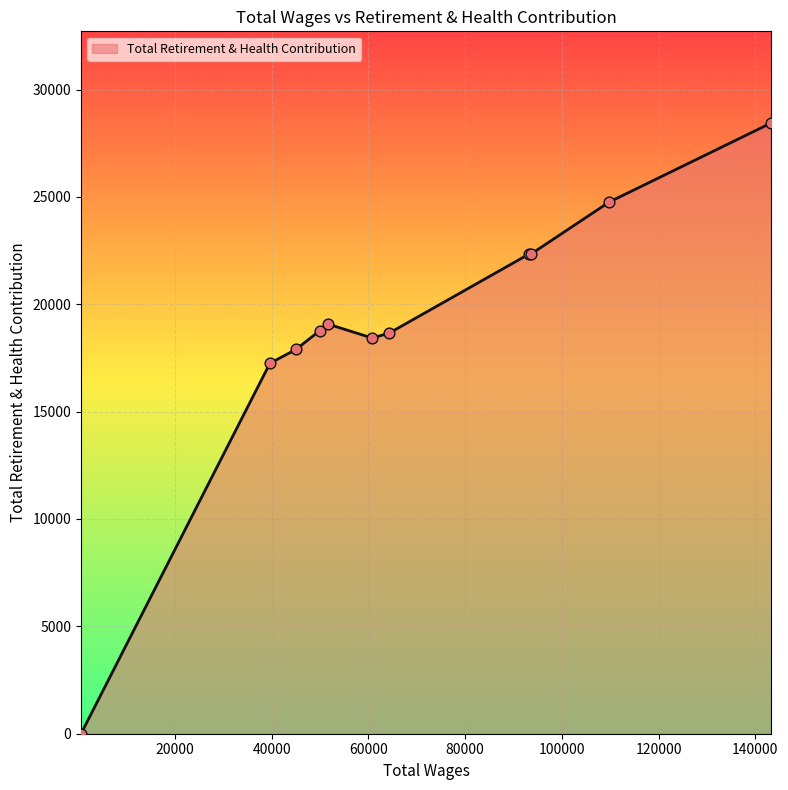

What is the maximum value shown in the chart?

28444